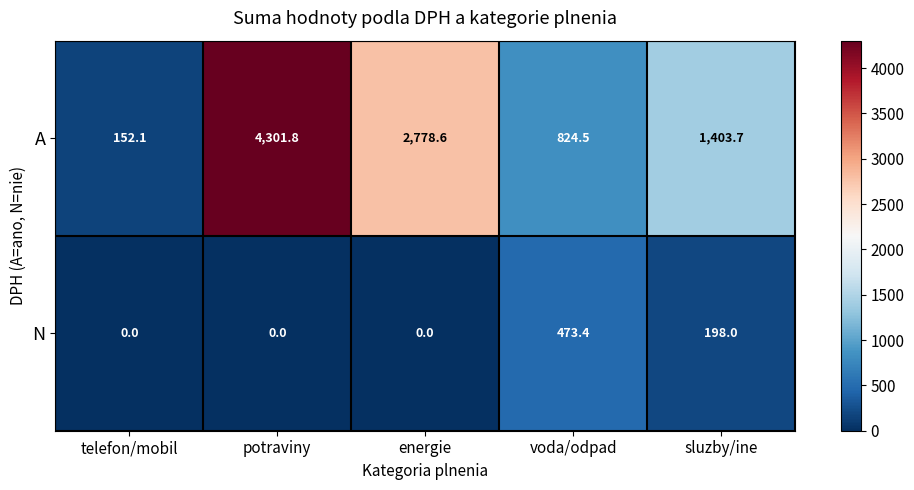

Which series has the widest spread of values?

A